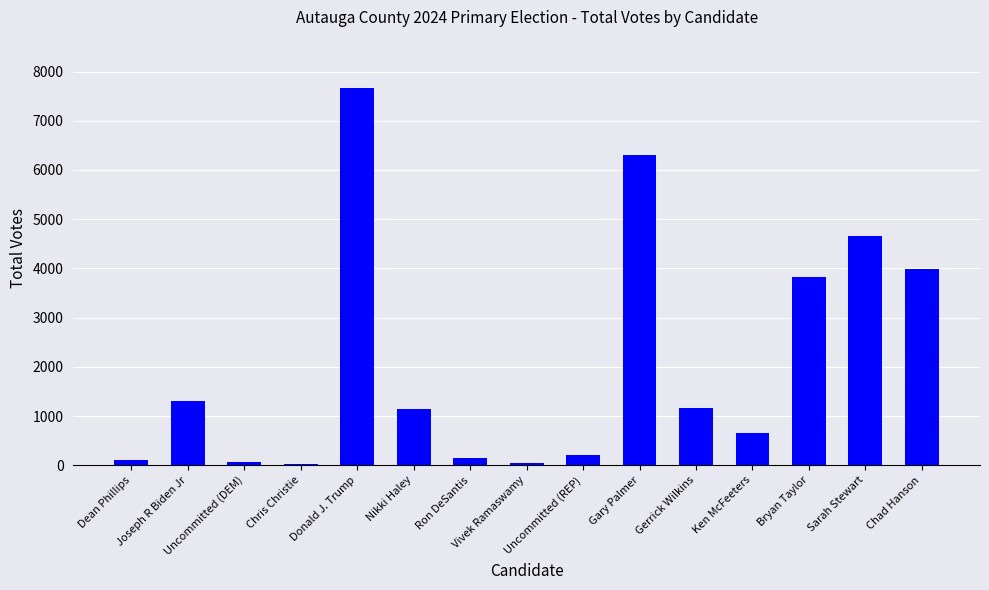

What is the sum of all values?

31300